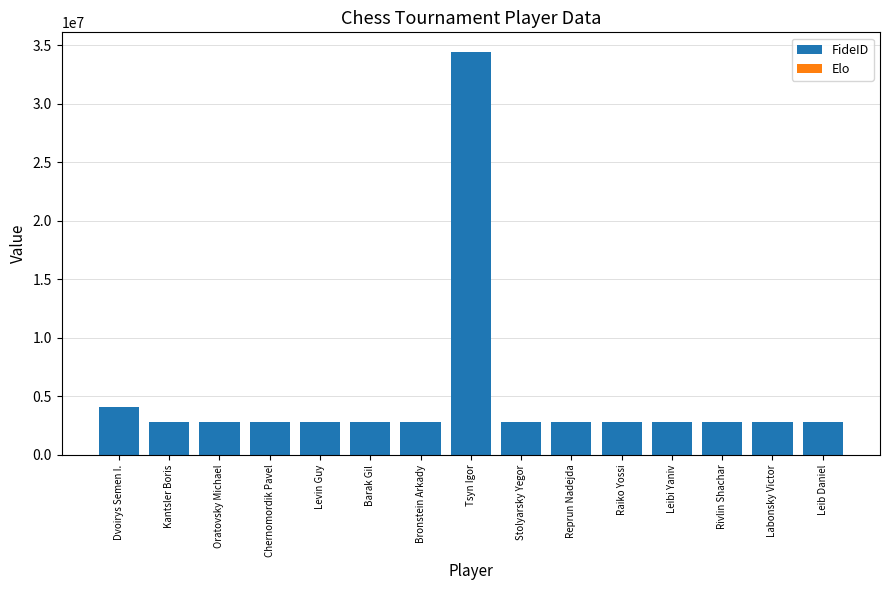

Are the bars horizontal?

No